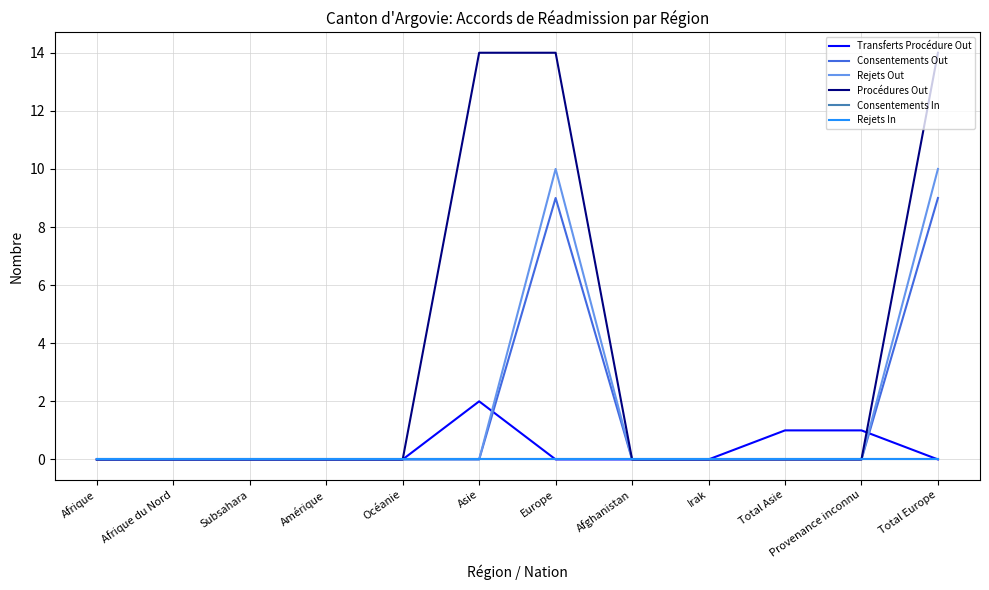

Does the chart display data point markers on the line(s)?

No